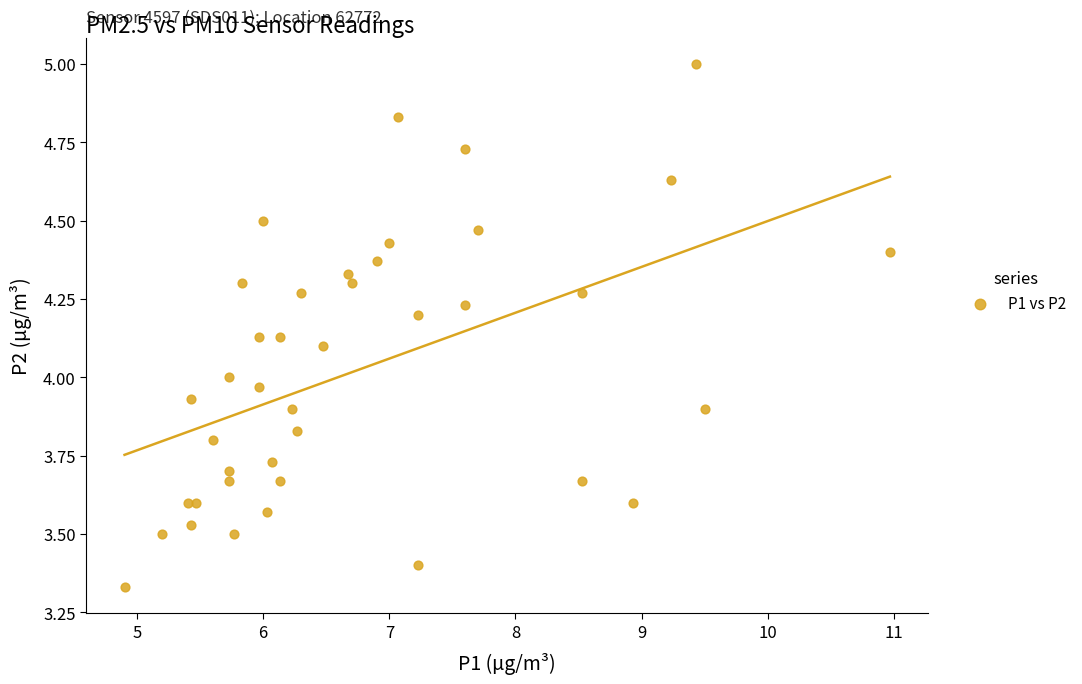

What is the range of X values (max minus min)?

6.1